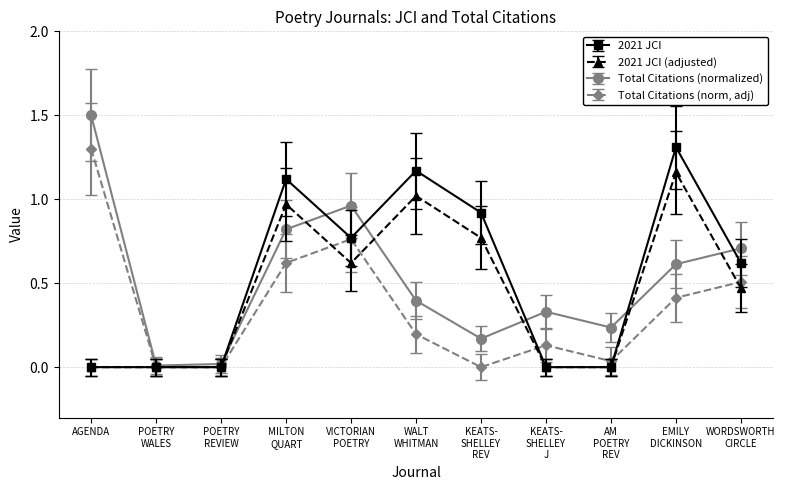

Which series has the largest range (max minus min)?

Total Citations (normalized)